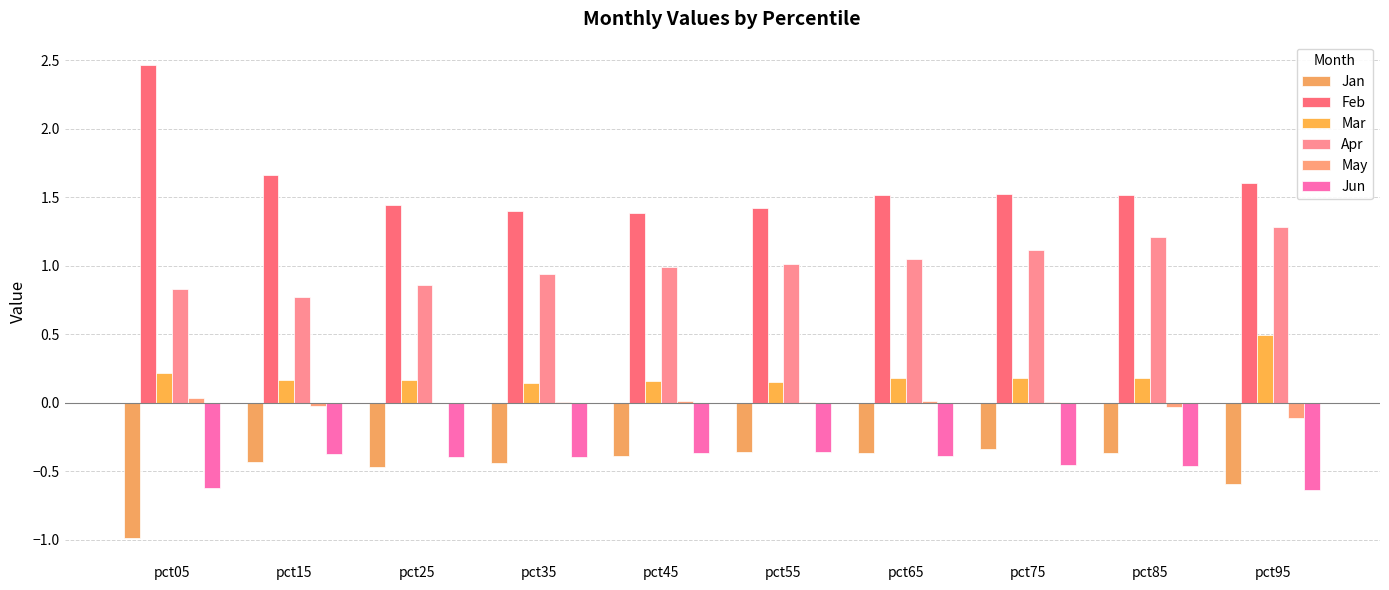

Are the bars grouped side by side (vs. stacked)?

Yes